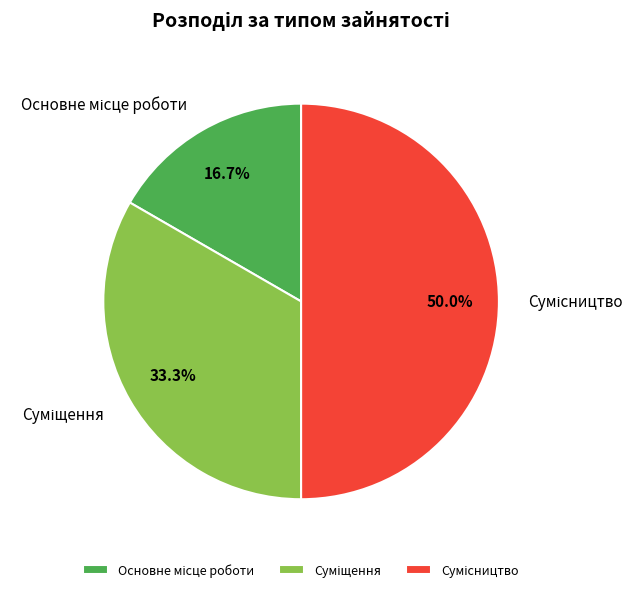

True or false: Суміщення accounts for 33% of the total.

True